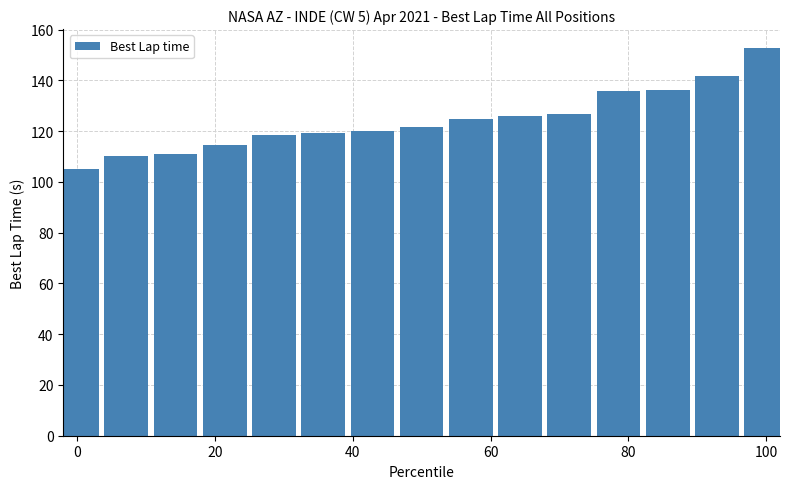

What is the greatest value displayed?

152.5